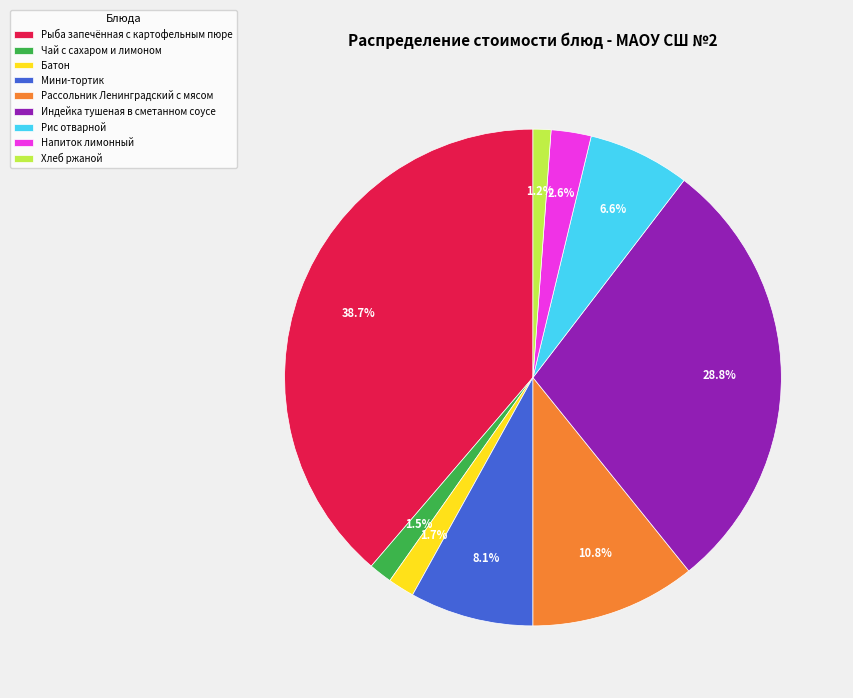

To the nearest percent, what is the difference between the largest and smallest slice percentages?

38%